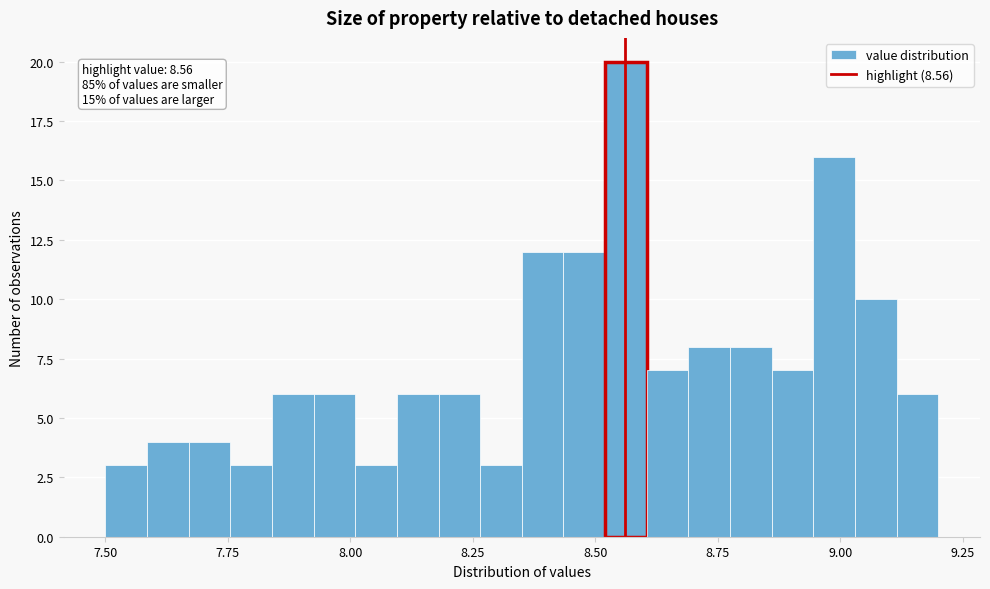

Read against the x-axis, roughly where is the centre of the tallest bar?

8.55